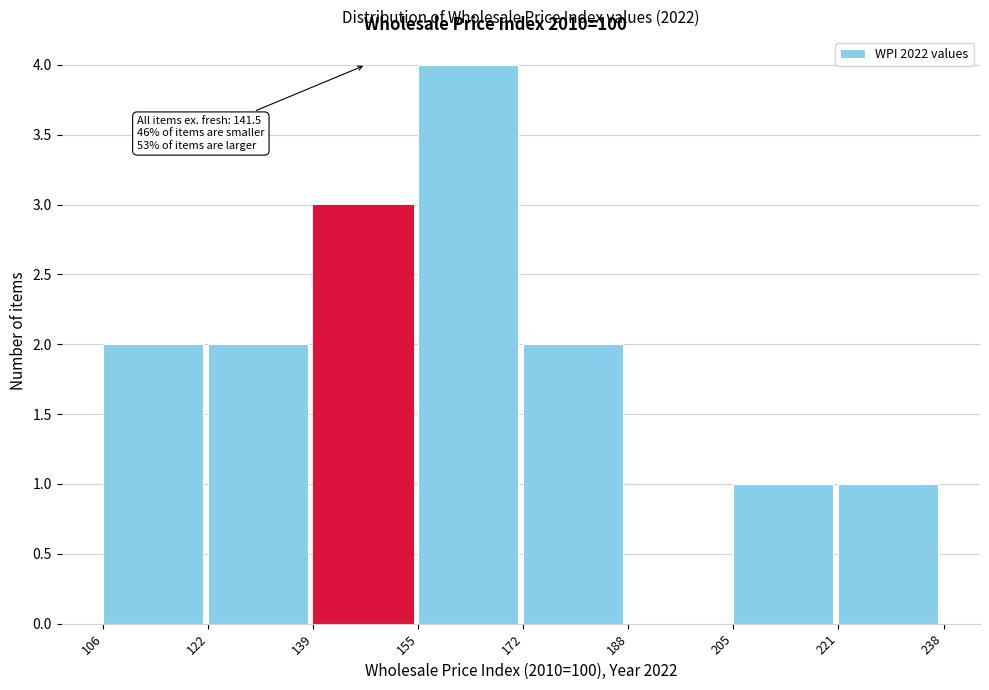

Which range on the x-axis has the tallest bar?

155 to 172